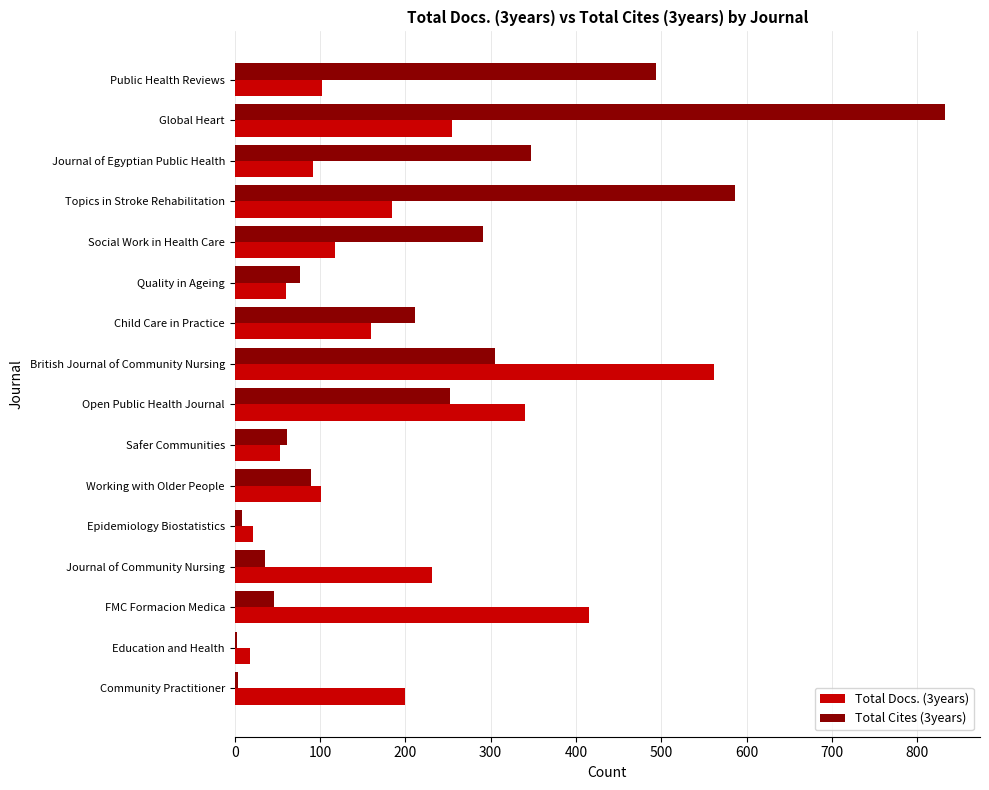

Which category has the highest value in the Total Docs. (3years) series?

British Journal of Community Nursing